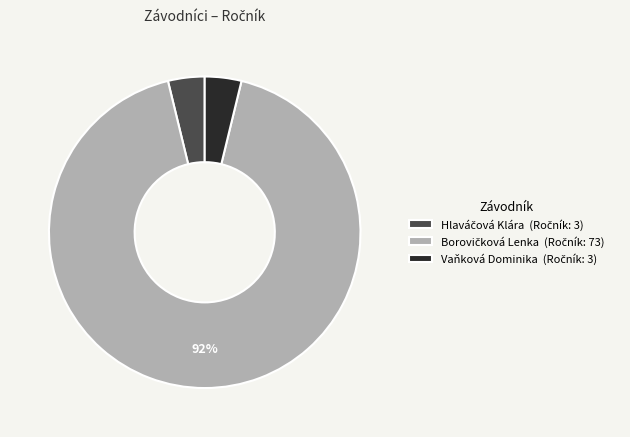

Does any single category account for the majority?

Yes